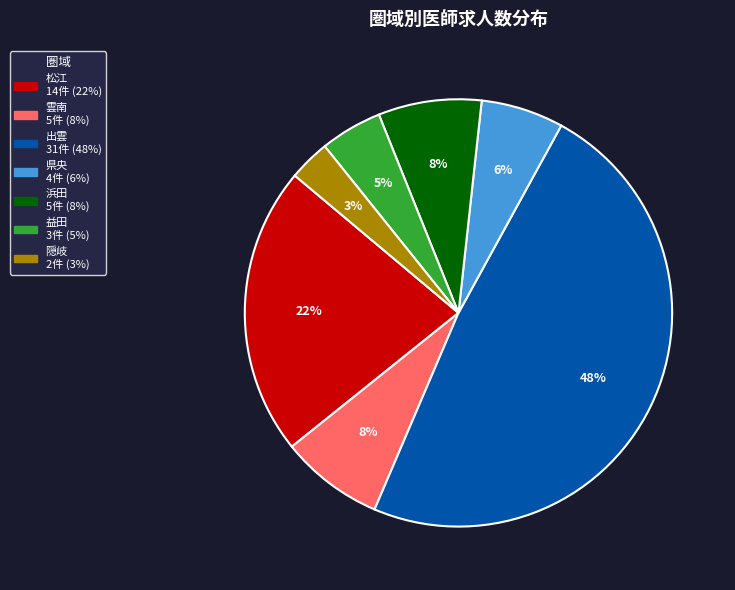

Which has a higher value, 県央 or 隠岐?

県央